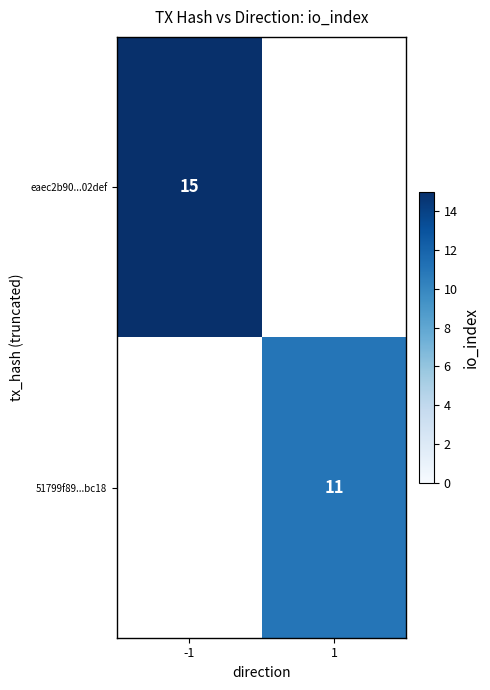

Is it true that 51799f89...bc18 equals 11 at 1?

True